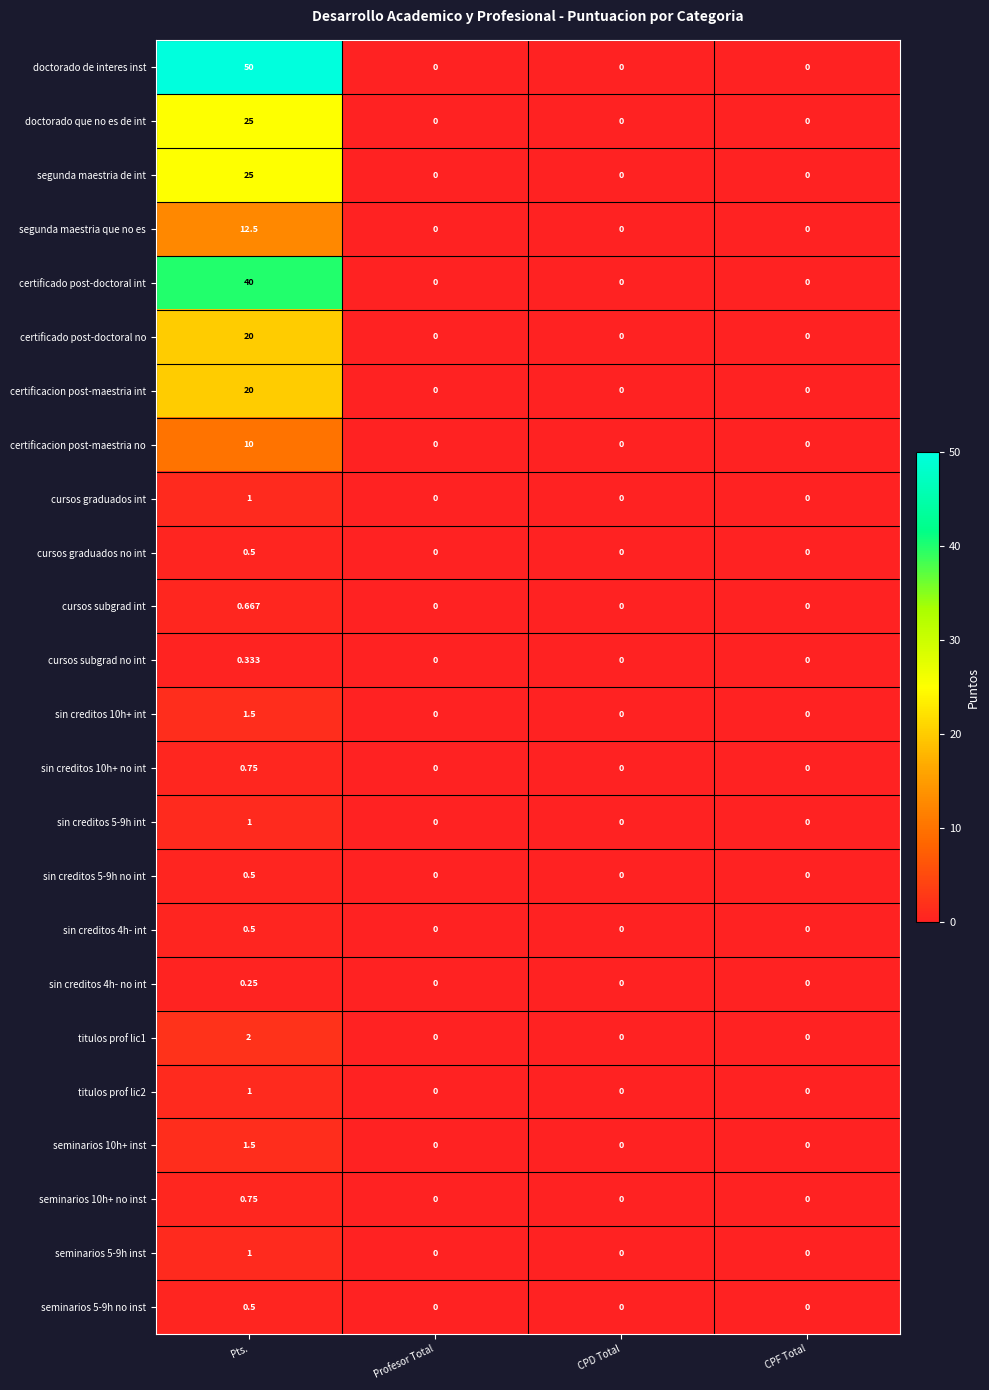

Which series has the largest total across all categories?

doctorado de interes inst